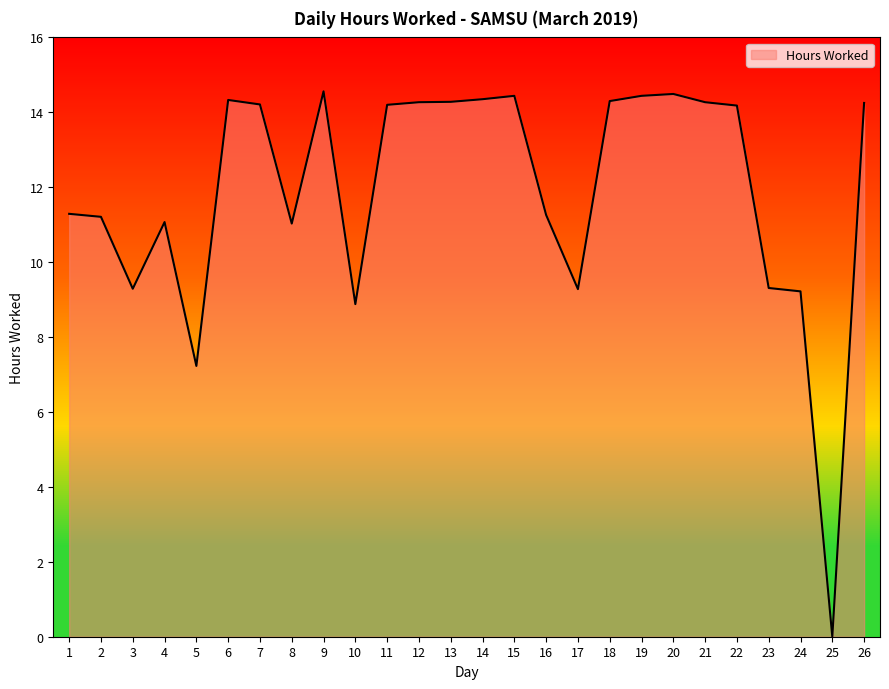

What is the difference between the values at 26 and 16?

3.0